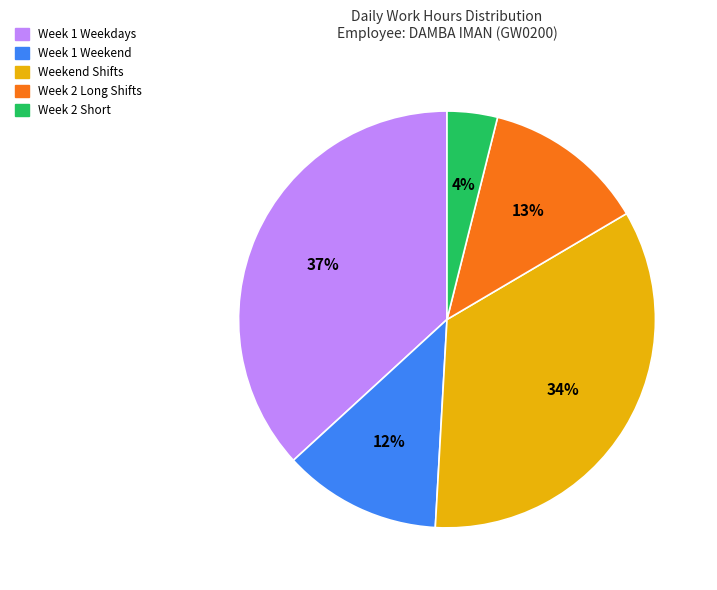

Is there any slice that represents more than half of the pie?

No